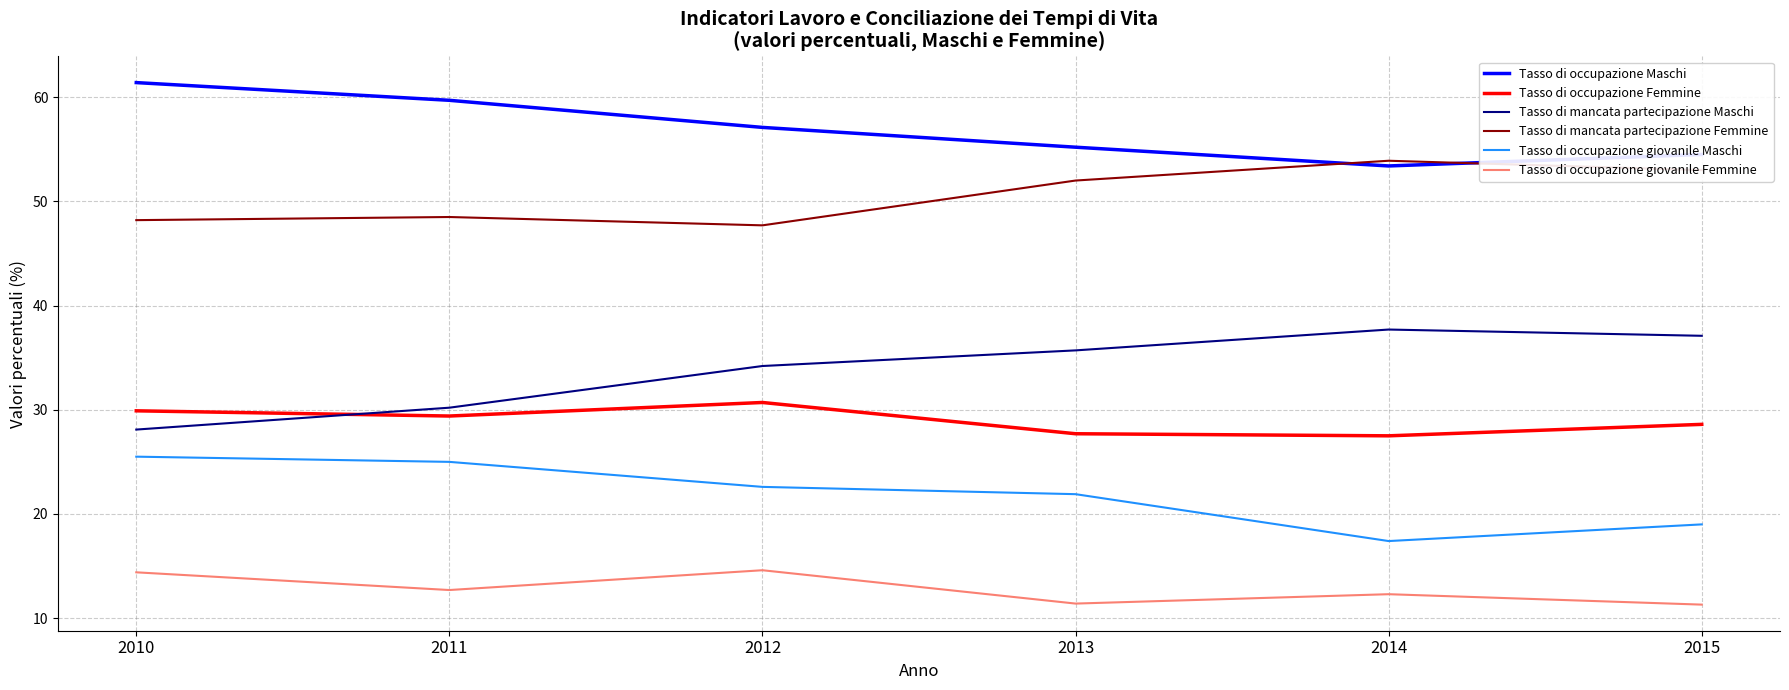

What is the spread (max minus min) of values at 2011?

47.0